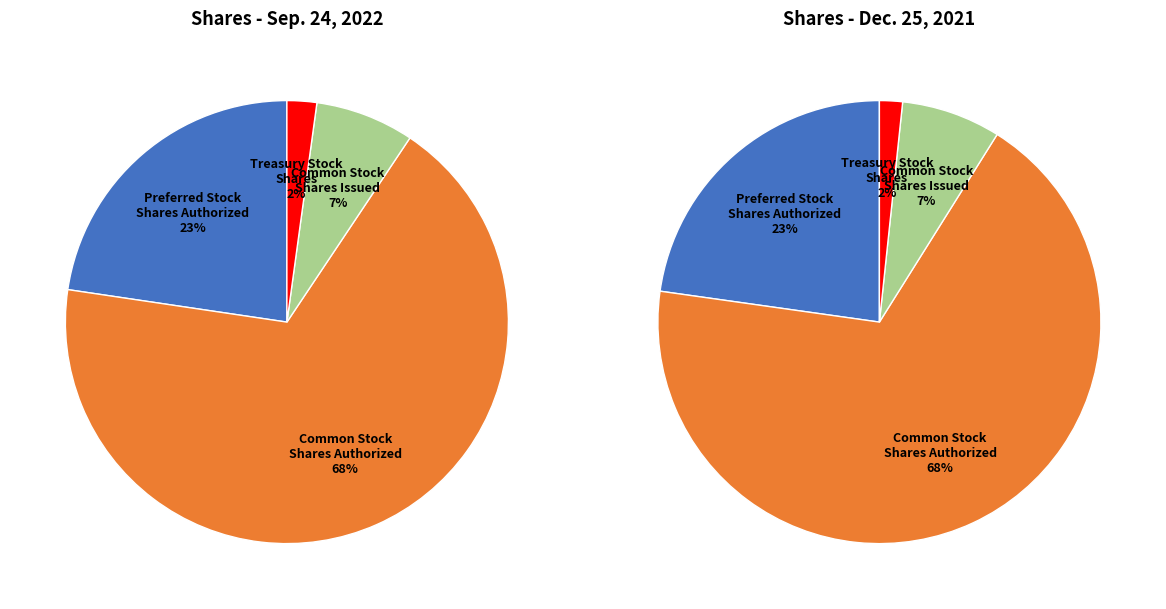

Does Common Stock
Shares Authorized account for over 50% of the chart?

Yes